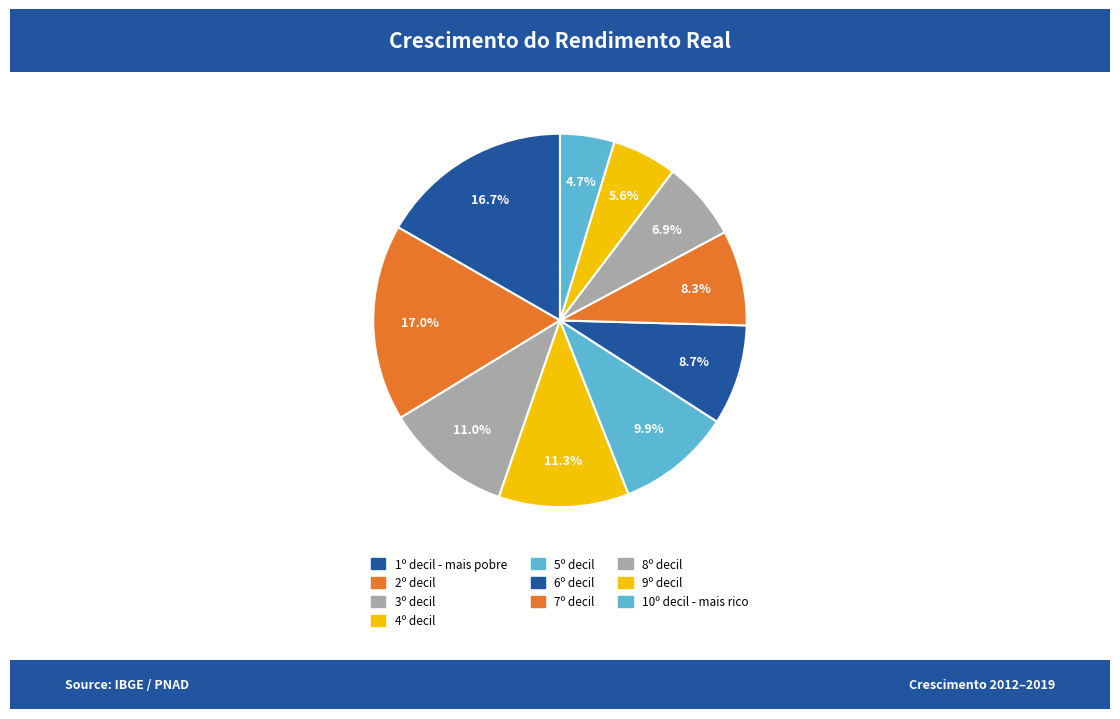

The 10º decil - mais rico slice represents 1% of the pie. True or false?

False